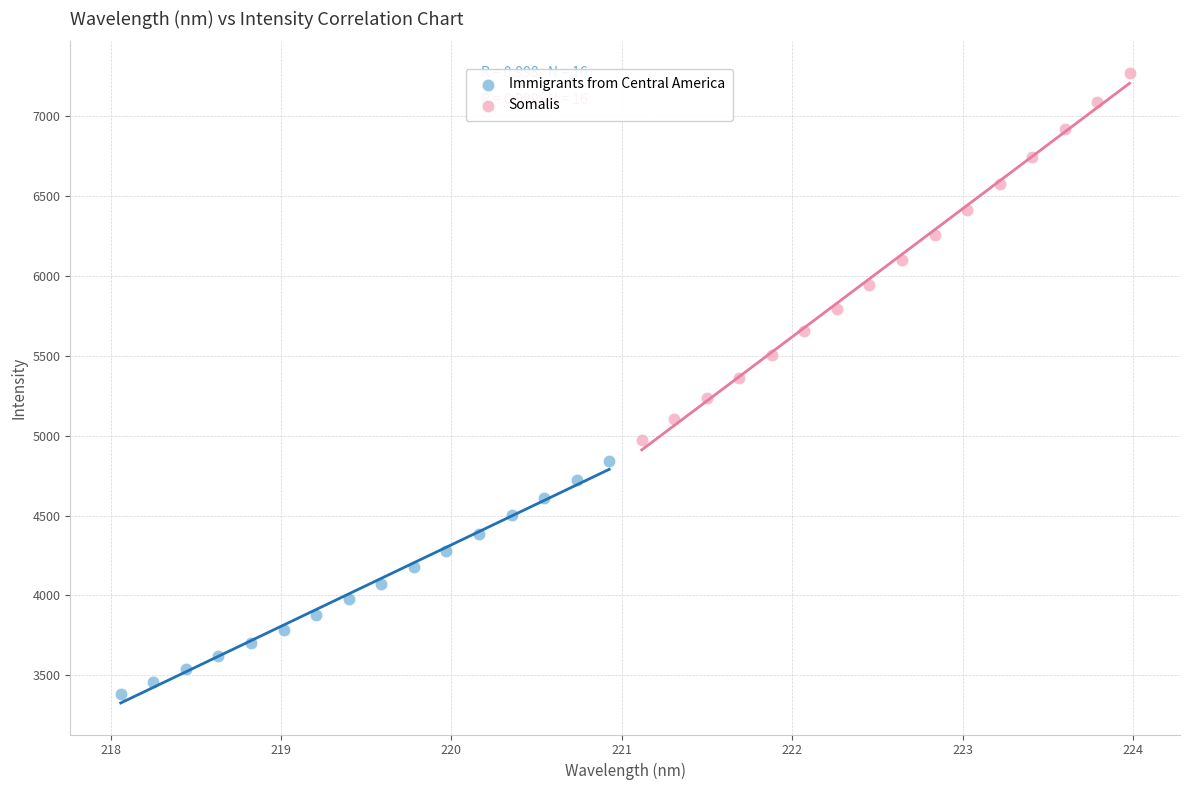

Which series has the largest Y range (max minus min)?

Somalis